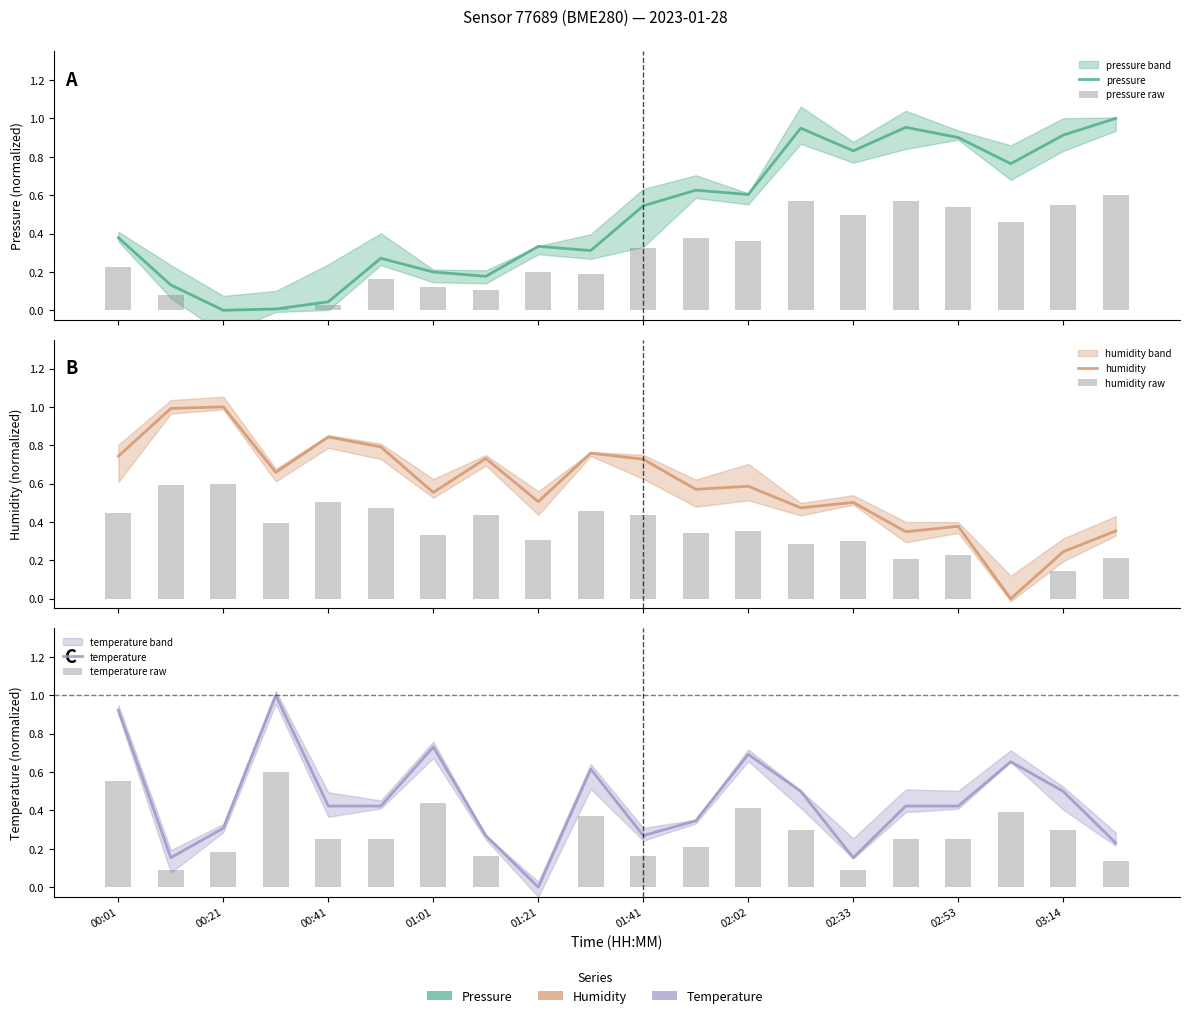

What is the difference between the maximum and second lowest values in the pressure series?

1.0